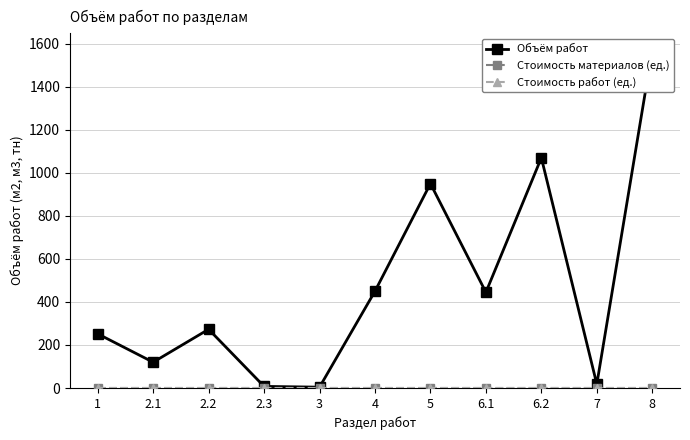

Reading left to right, extract all data points from this chart.

Объём работ: 1=252.0	2.1=120.0	2.2=273.0	2.3=7.6	3=4.0	4=450.0	5=950.0	6.1=445.0	6.2=1070.0	7=17.9	8=1570.0
Стоимость материалов (ед.): 1=0.0	2.1=0.0	2.2=0.0	2.3=0.0	3=0.0	4=0.0	5=0.0	6.1=0.0	6.2=0.0	7=0.0	8=0.0
Стоимость работ (ед.): 1=0.0	2.1=0.0	2.2=0.0	2.3=0.0	3=0.0	4=0.0	5=0.0	6.1=0.0	6.2=0.0	7=0.0	8=0.0